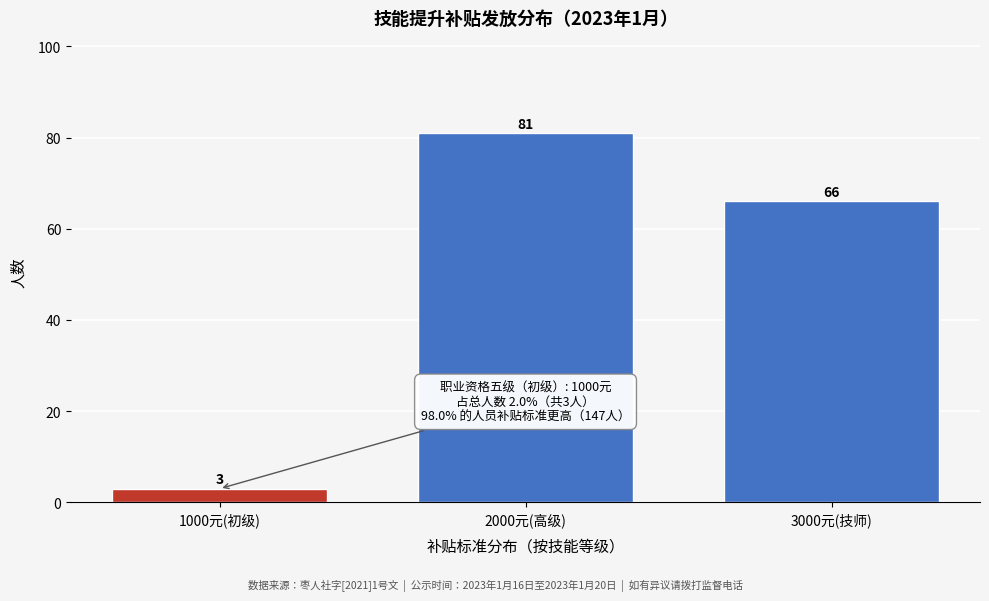

Reading left to right, extract all data points from this chart.

1000元(初级)=3	2000元(高级)=81	3000元(技师)=66